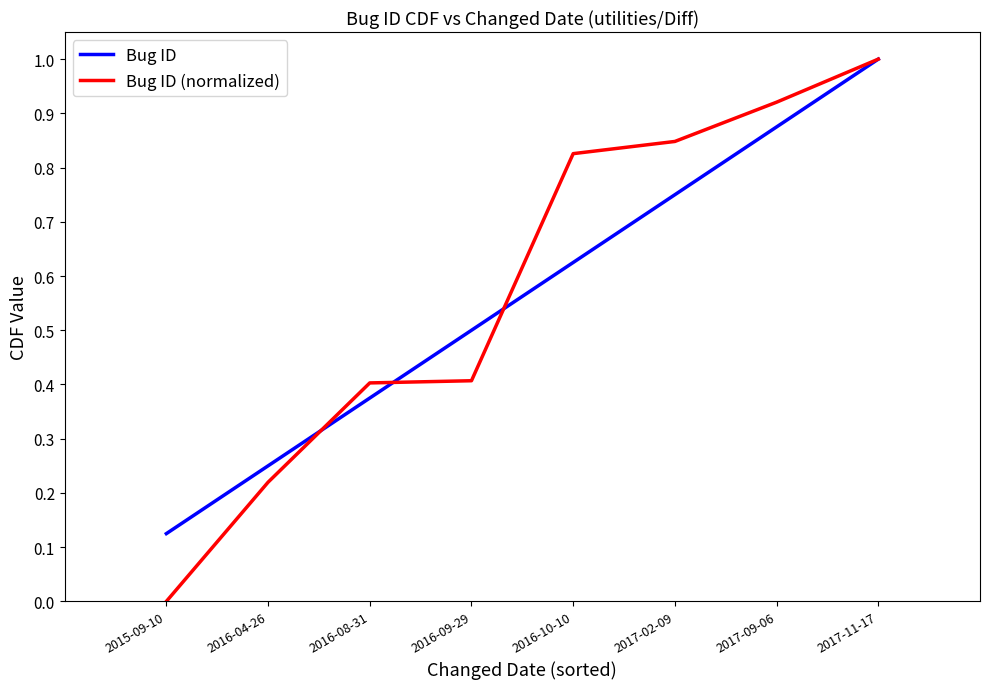

Is it true that Bug ID (normalized) equals -0.5 at 2015-09-10?

False